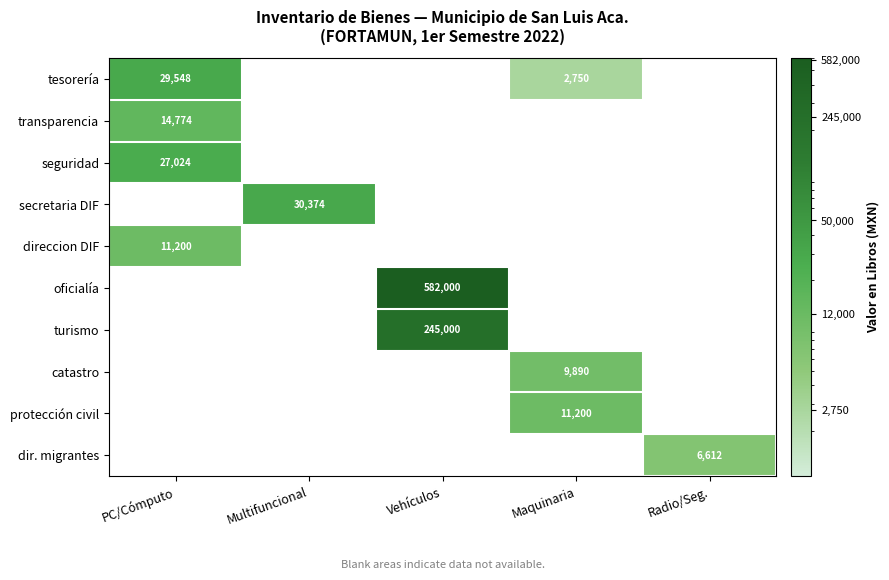

Is it true that direccion DIF equals 16810 at PC/Cómputo?

False